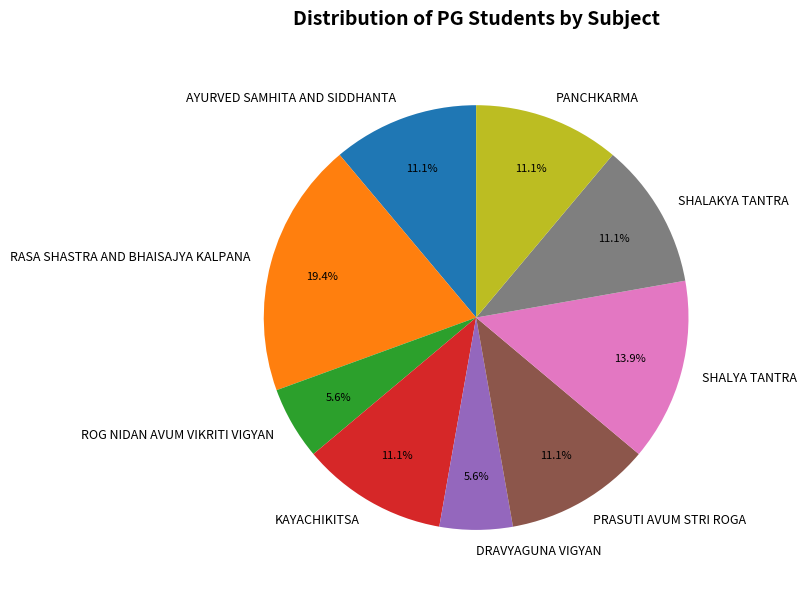

How many segments does this pie chart have?

9